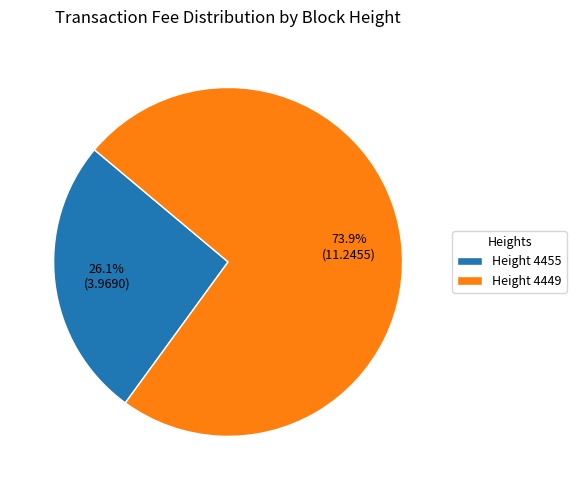

How many slices are in this pie chart?

2